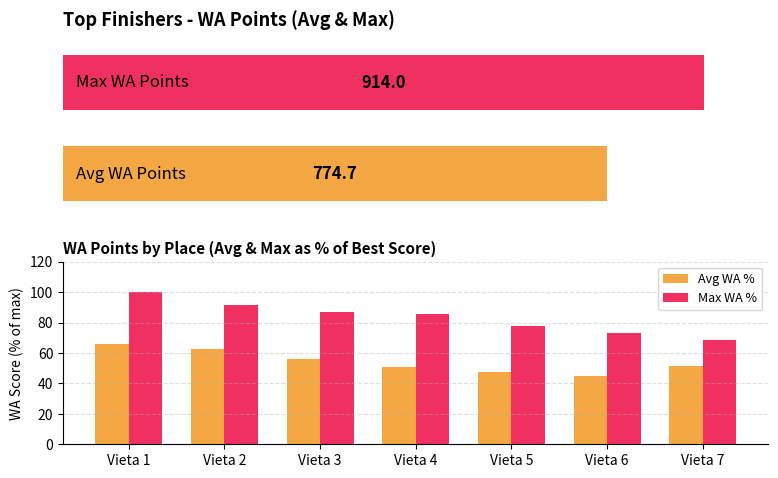

The value of Max WA % at Vieta 4 is 85.7. True or false?

True